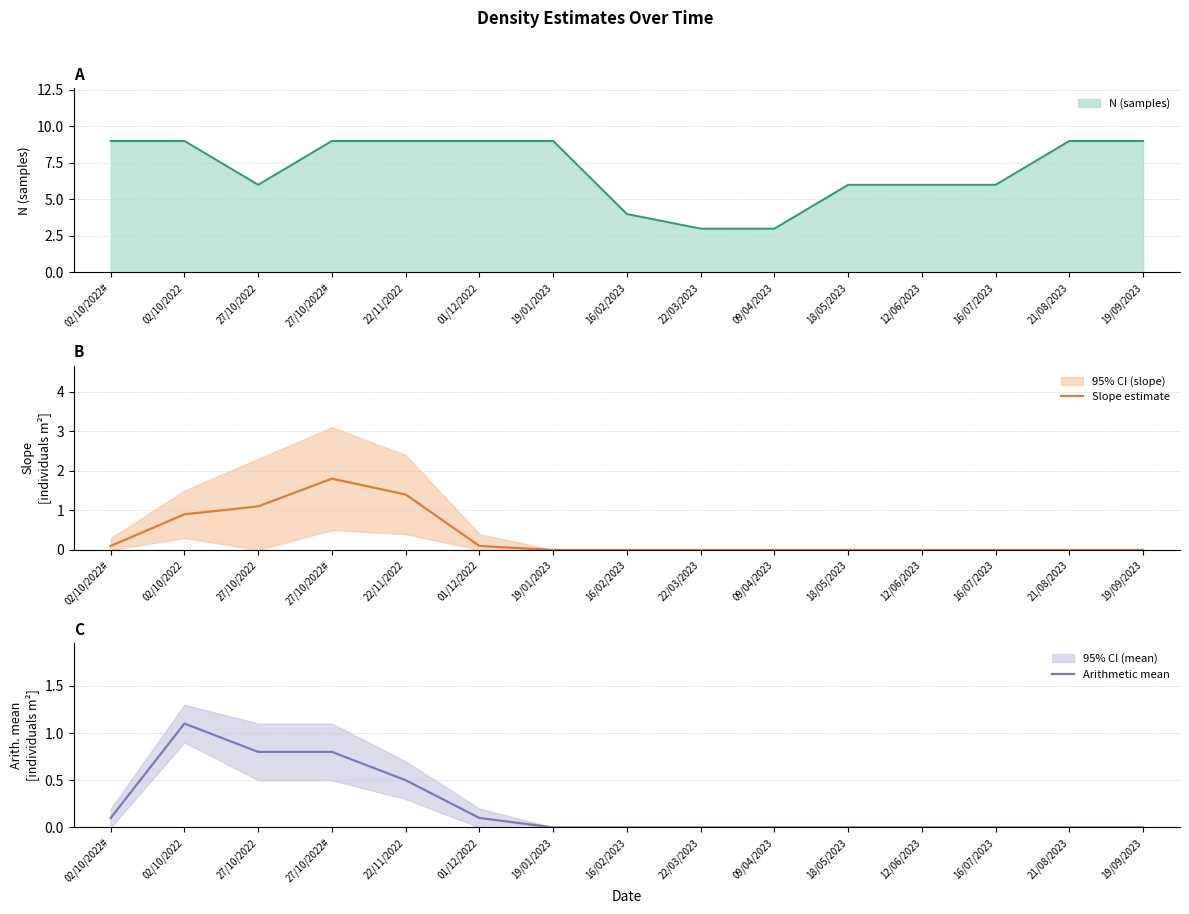

True or false: Slope estimate has more than 1 points higher than both neighbors.

False